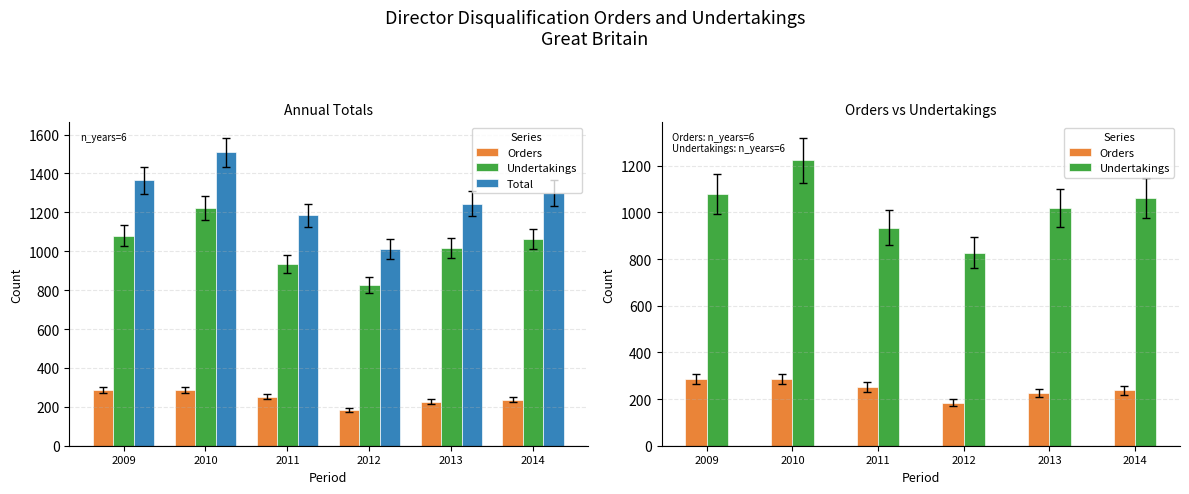

How many bars are there in each group?

3